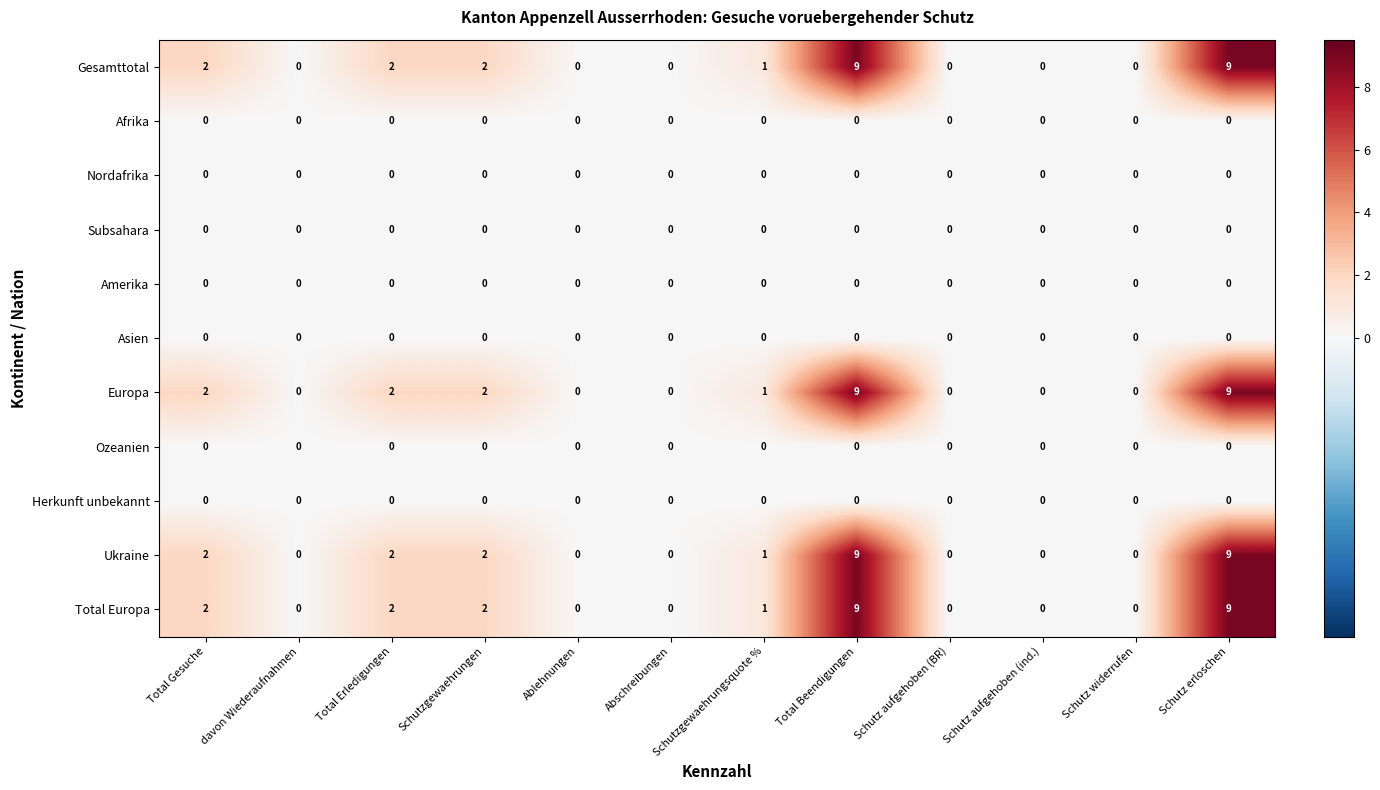

What is the total value across all series at Schutzgewaehrungsquote %?

4